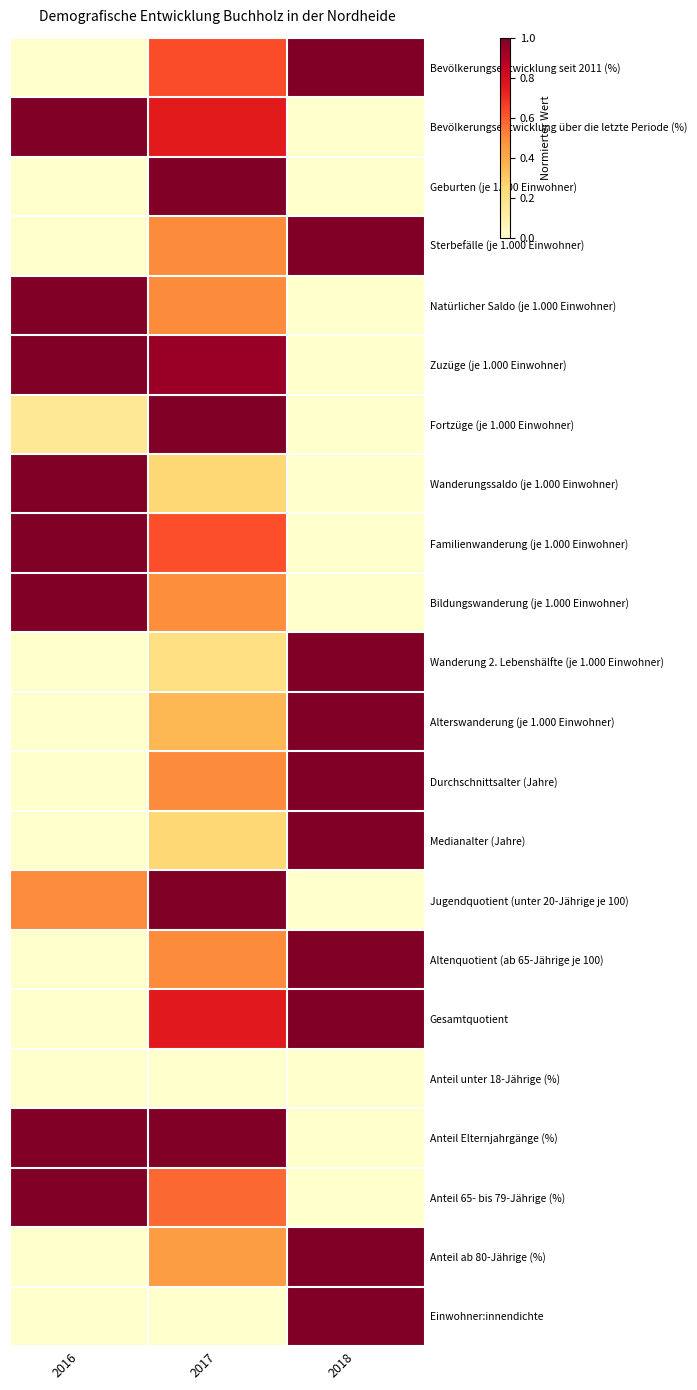

At how many categories does at least one series exceed 0?

3